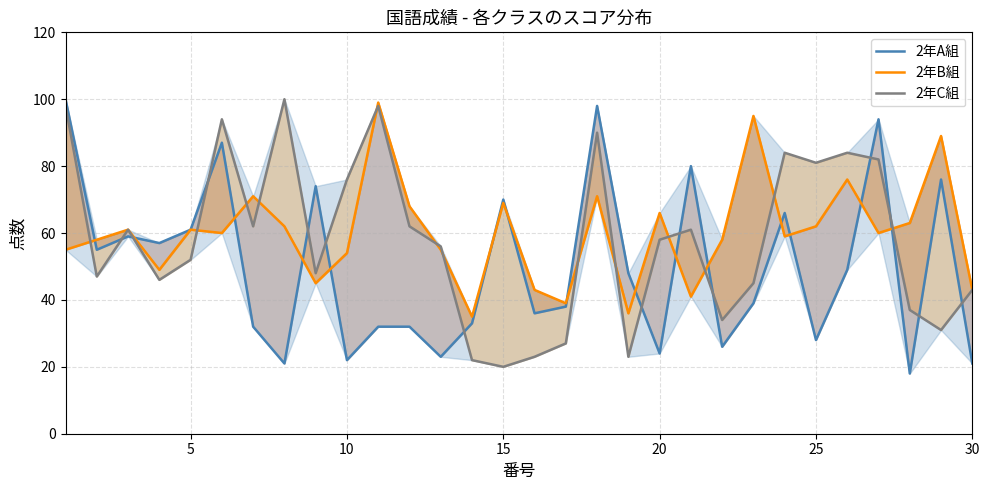

What is the minimum value shown in the chart?

18